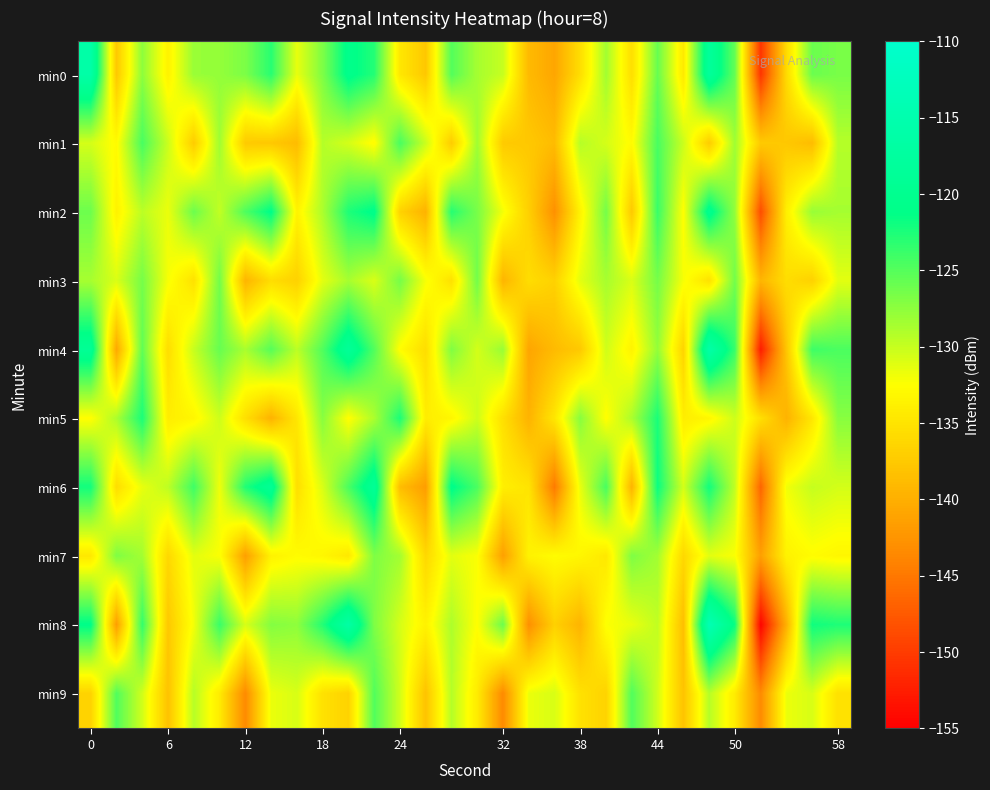

Count the number of data series in this chart.

10